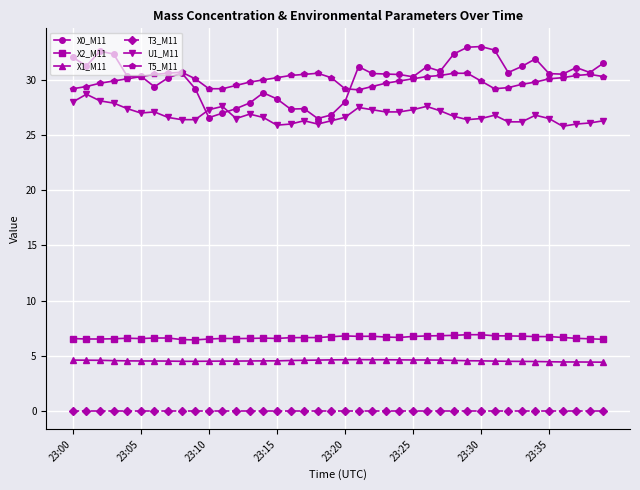

How many lines are shown in the chart?

6